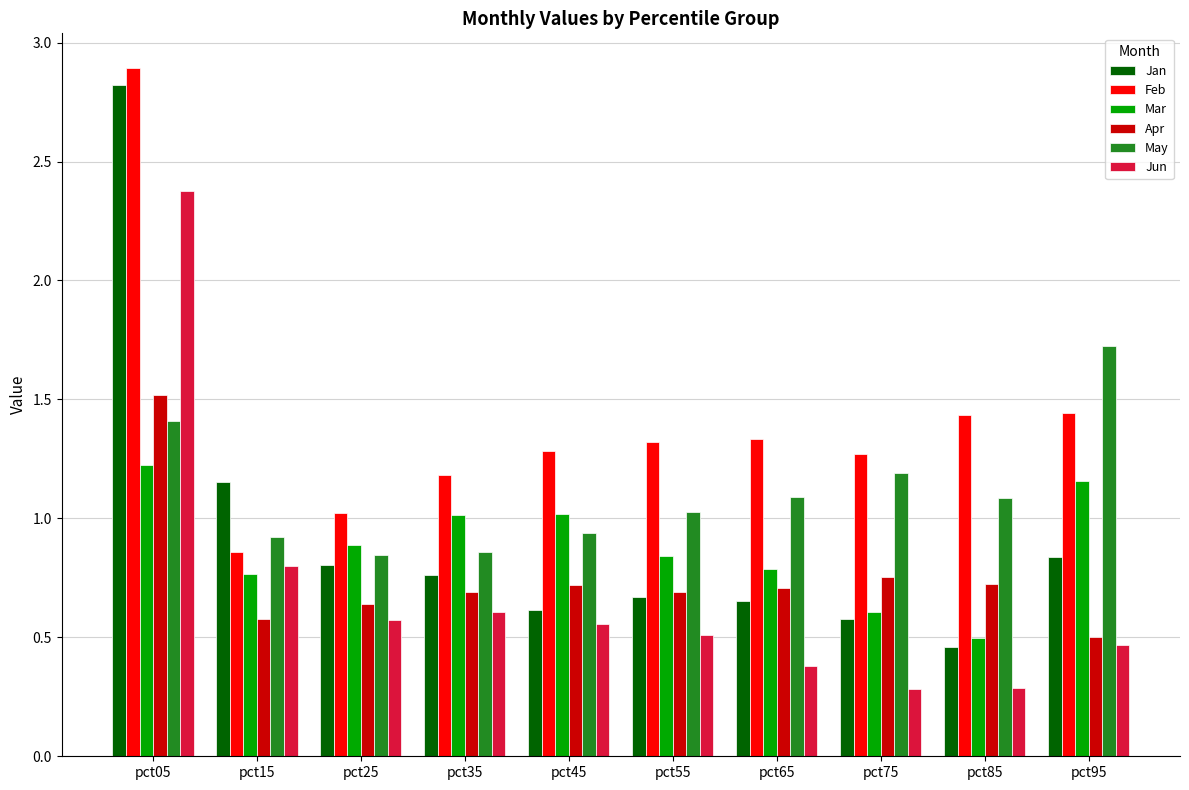

How many data points does each series have?

10